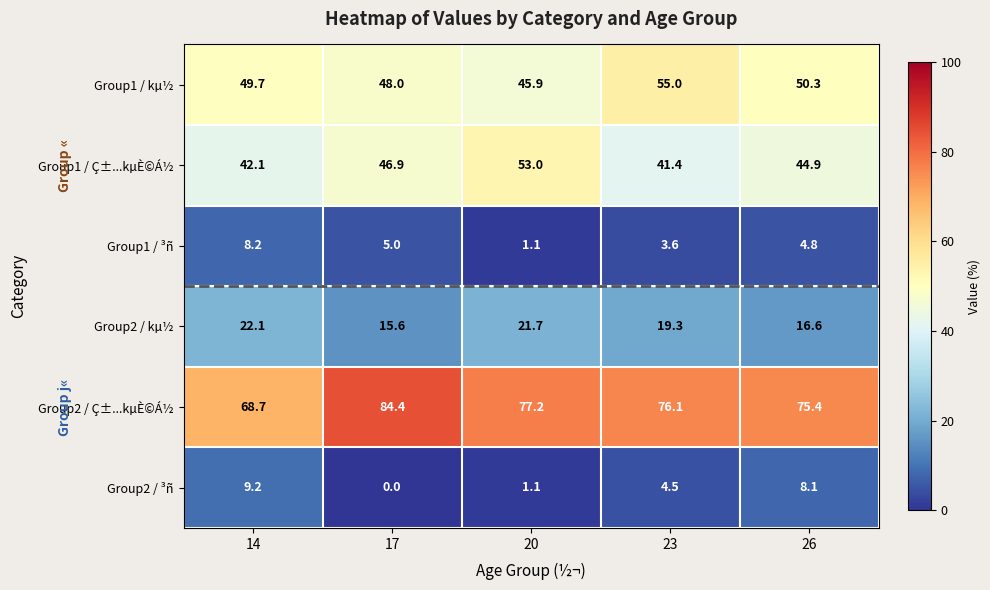

What is the difference between the second highest and second lowest values in the Group2 / kµ½ series?

5.1